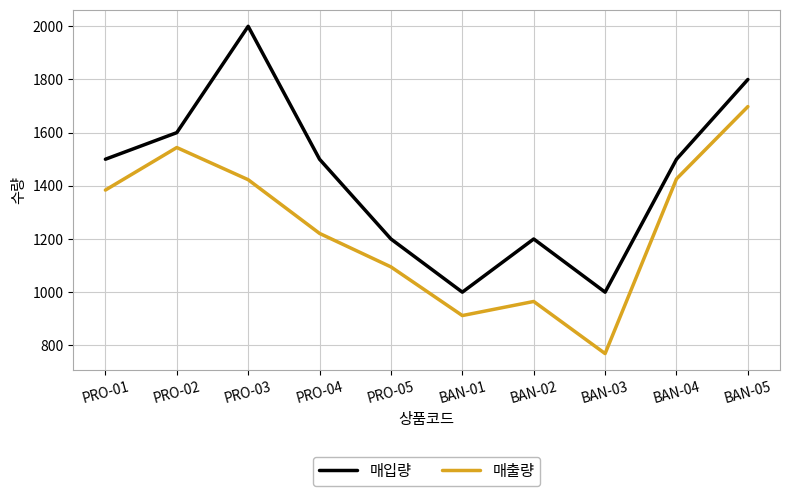

What is the difference between the 매입량 values at BAN-05 and PRO-01?

300